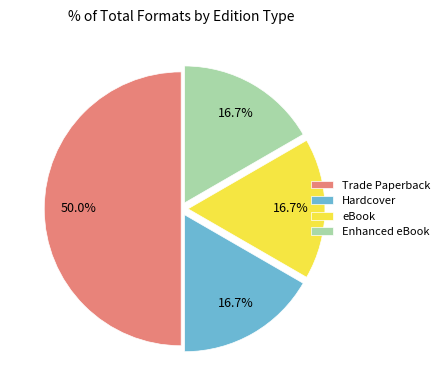

To the nearest percent, what portion does Hardcover represent?

17%